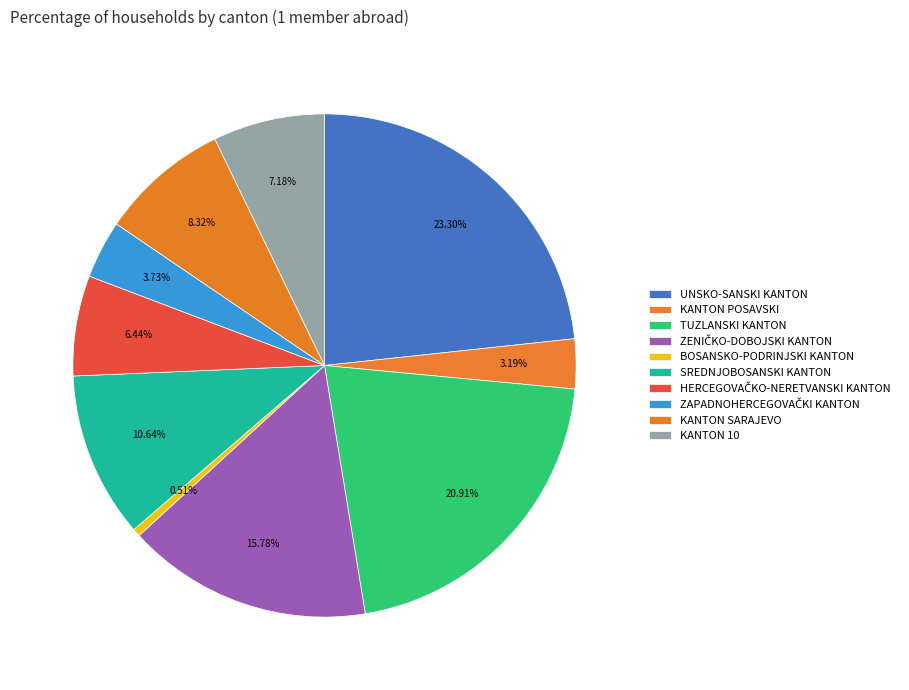

To the nearest percent, what percentage of the pie is SREDNJOBOSANSKI KANTON?

11%